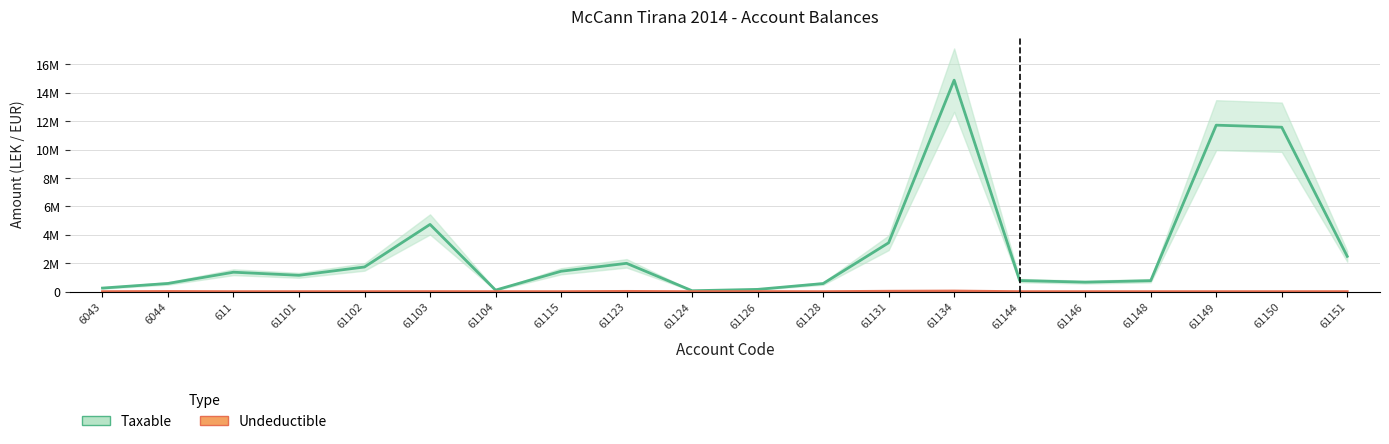

At 61149, list the series in order from smallest to largest.

Undeductible, Taxable